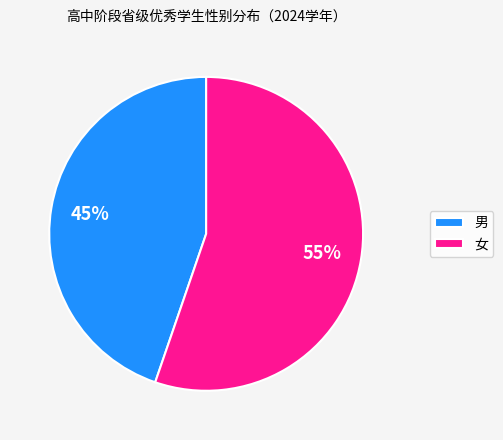

Which category has the smallest portion of the pie?

男